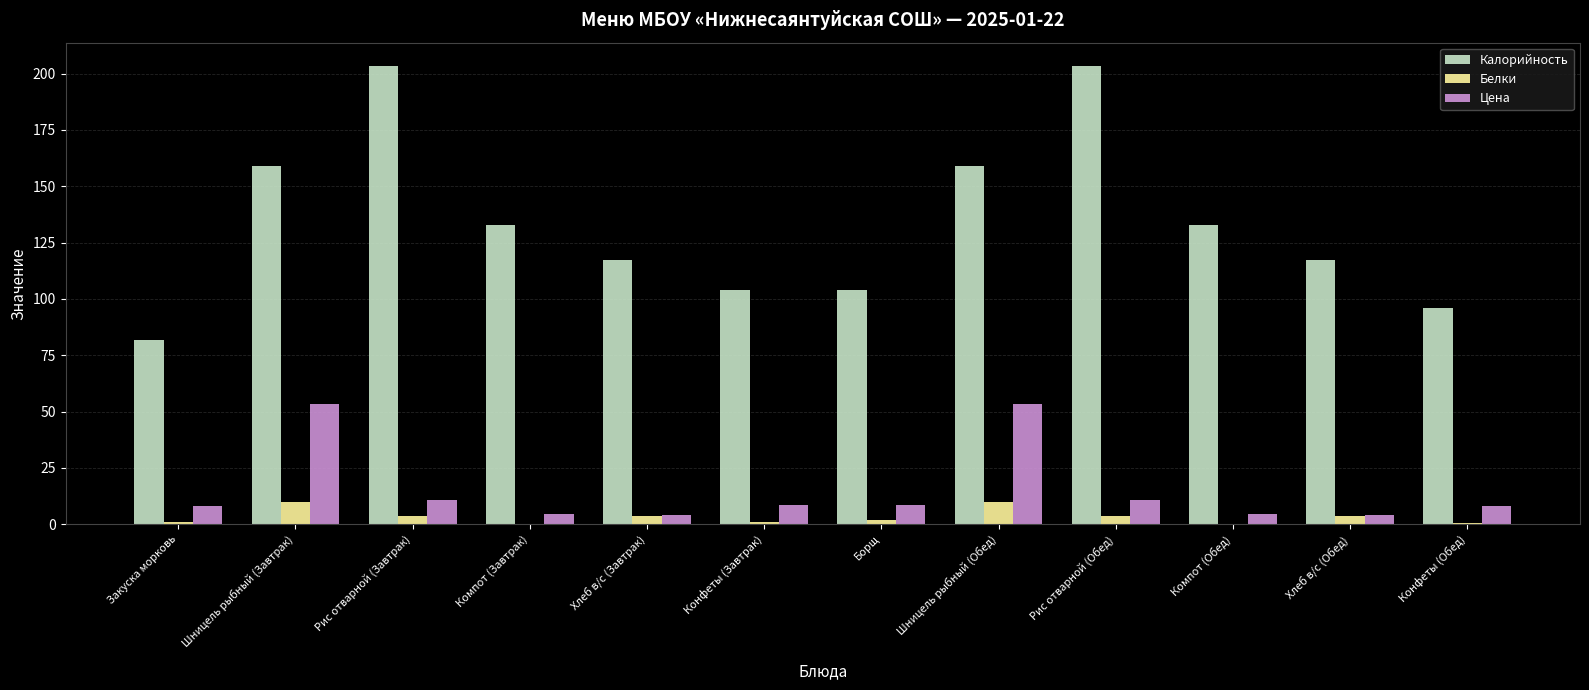

Which series changed the most between Закуска морковь and Хлеб в/с (Завтрак)?

Калорийность